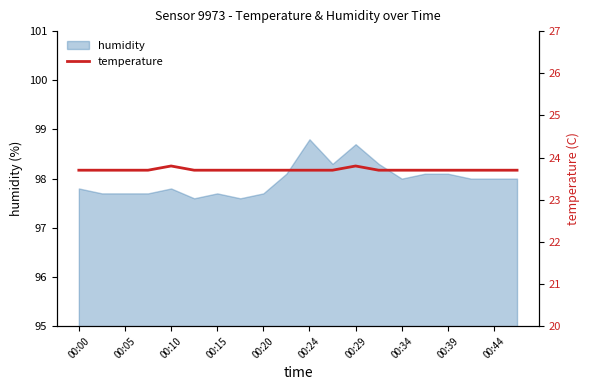

The value of humidity at 00:15 is 97.7. True or false?

True